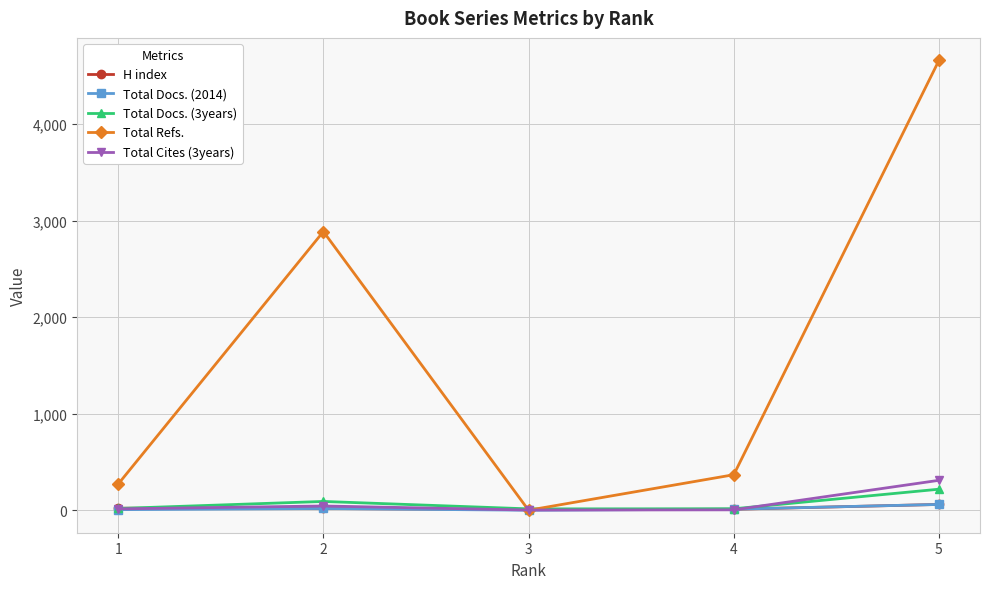

Which series has the widest spread of values?

Total Refs.